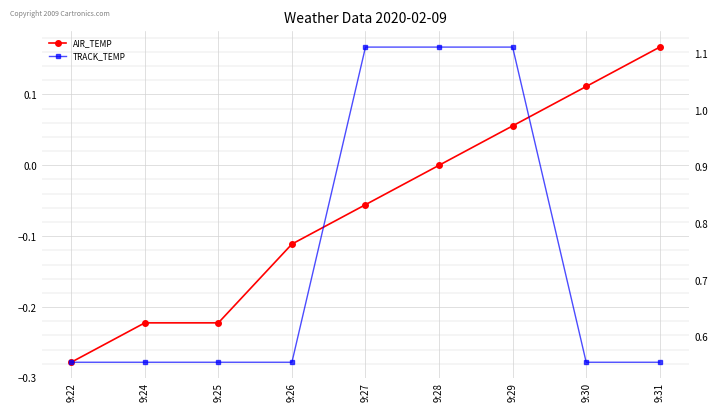

Read the TRACK_TEMP value at 9:22.

0.6